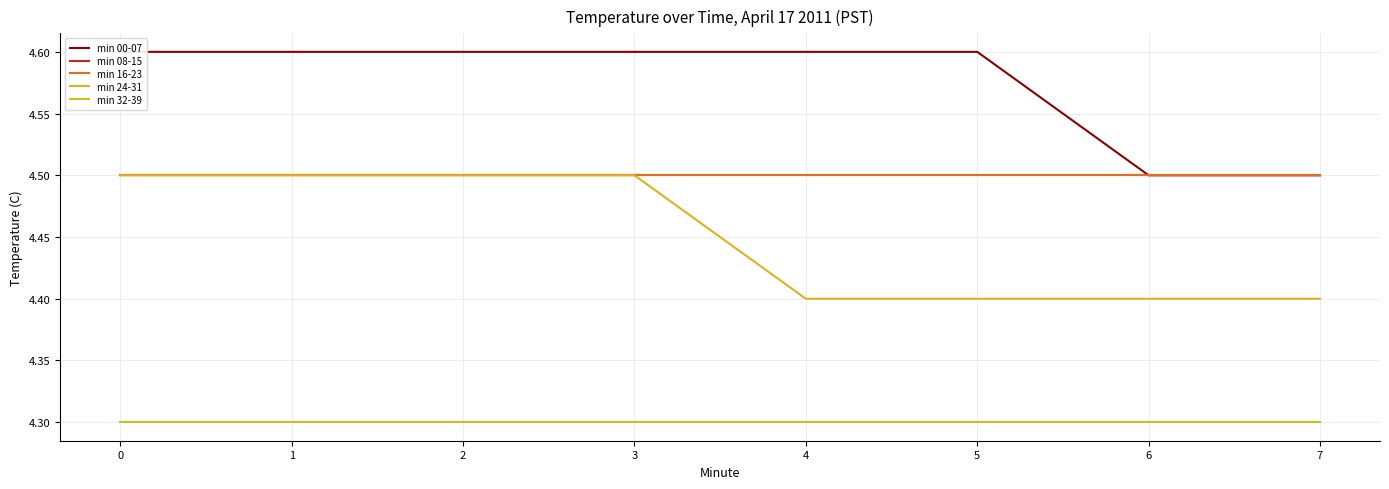

Which series has the largest range (max minus min)?

min 00-07